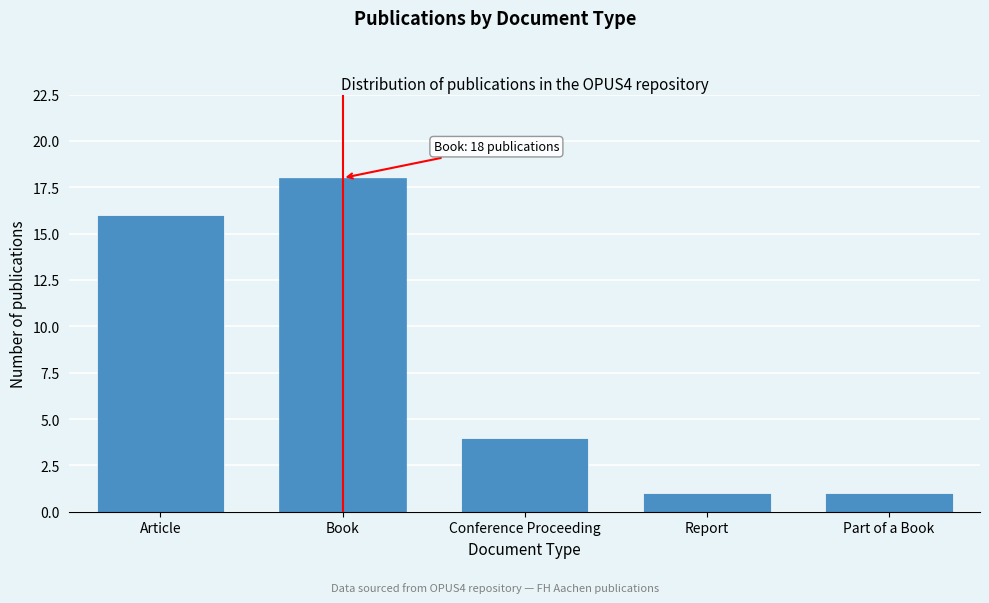

Reading left to right, extract all data points from this chart.

Article=16	Book=18	Conference Proceeding=4	Report=1	Part of a Book=1